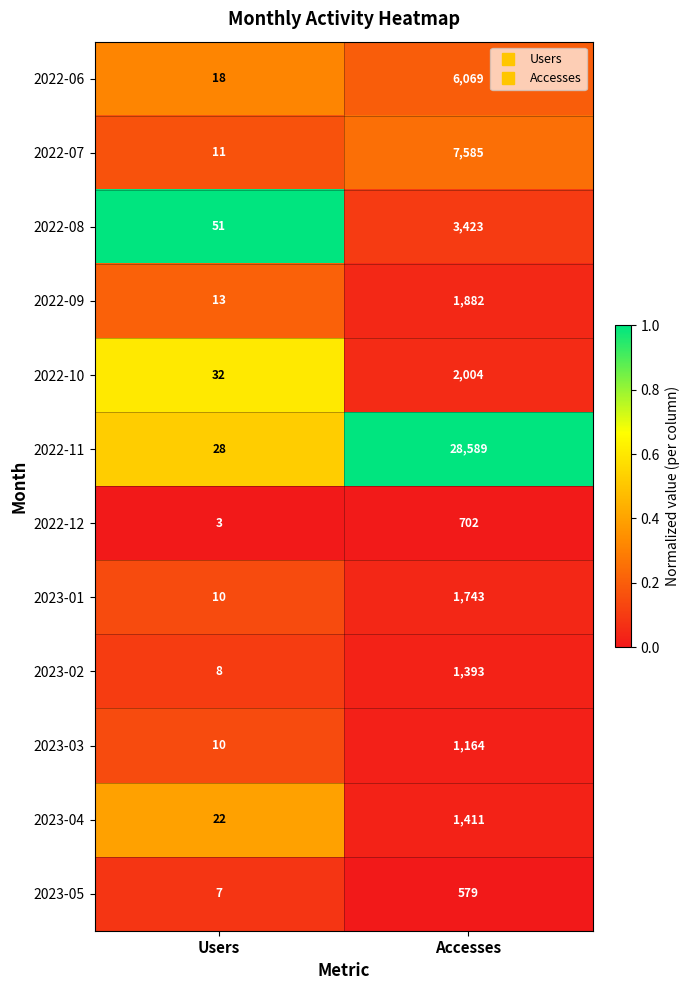

The value of 2022-06 at Users is 9. True or false?

False